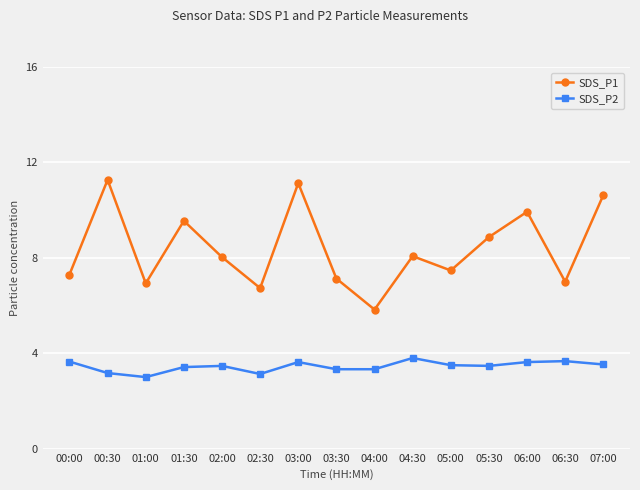

At which category is the sum across all series the highest?

03:00